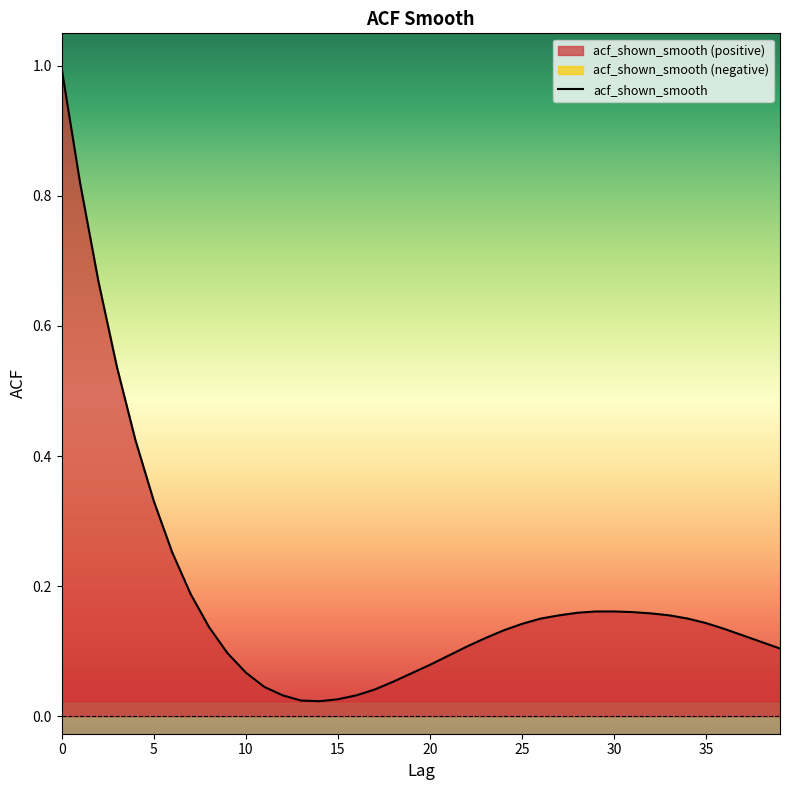

The chart shows a value of 0.0 at 10. True or false?

False